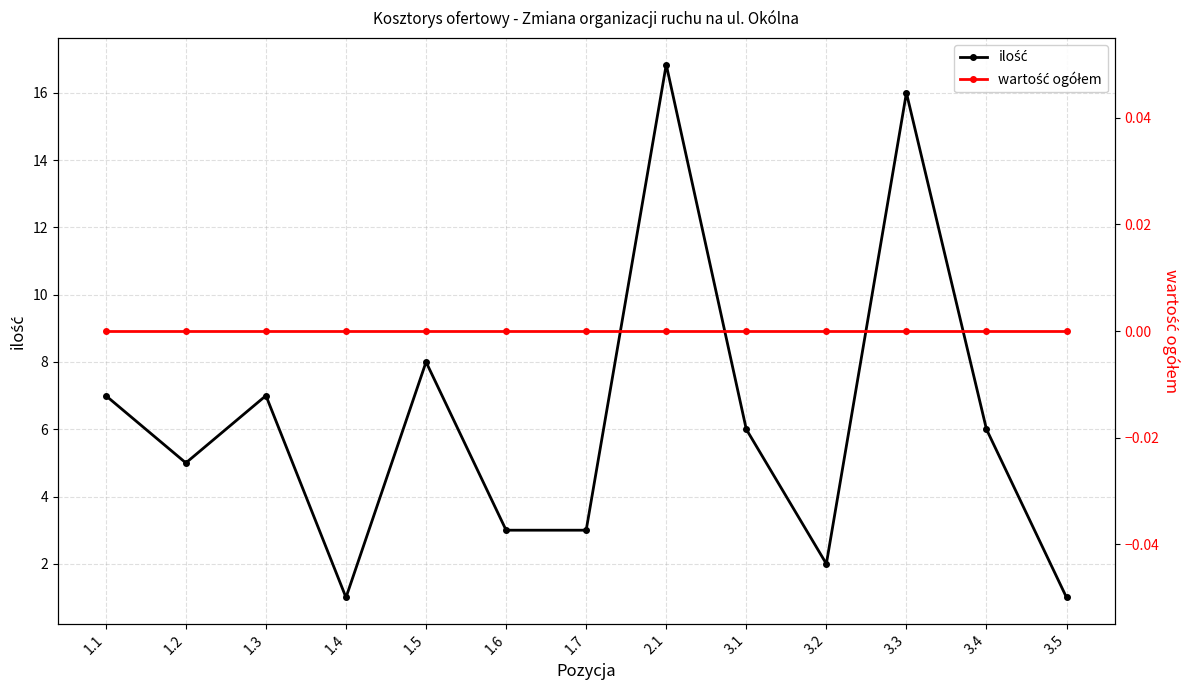

What are all the series names shown in the legend?

ilość, wartość ogółem